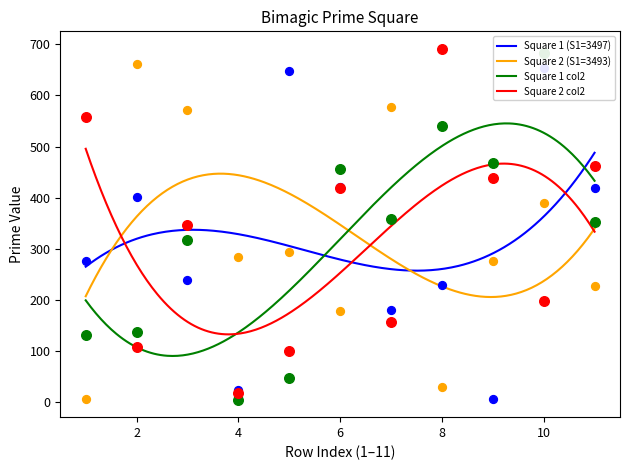

What is the total value across all series at 4?

328